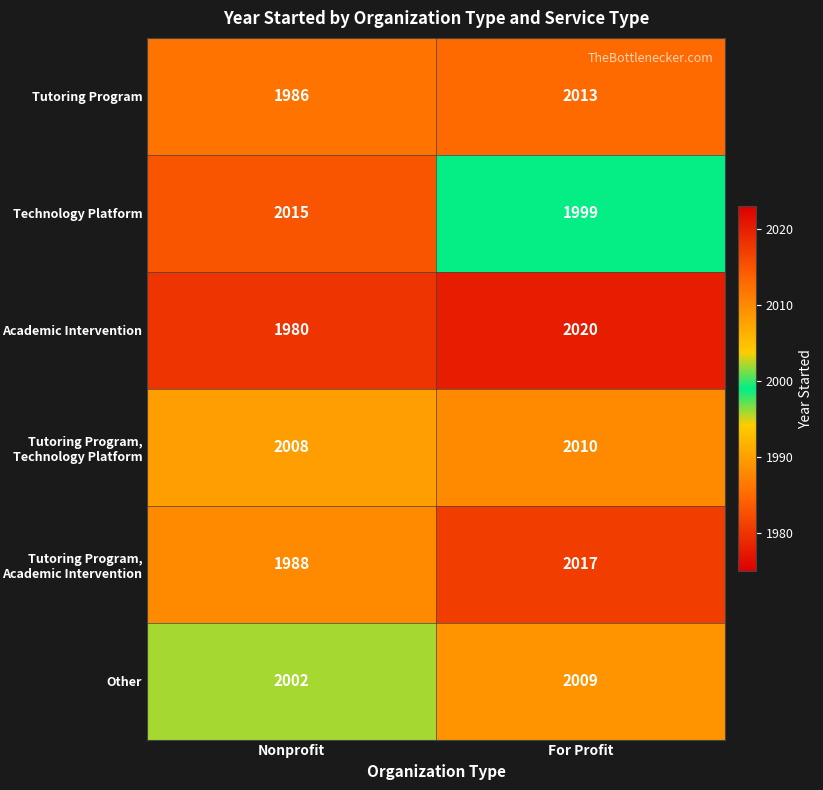

Read the Other value at For Profit.

2009